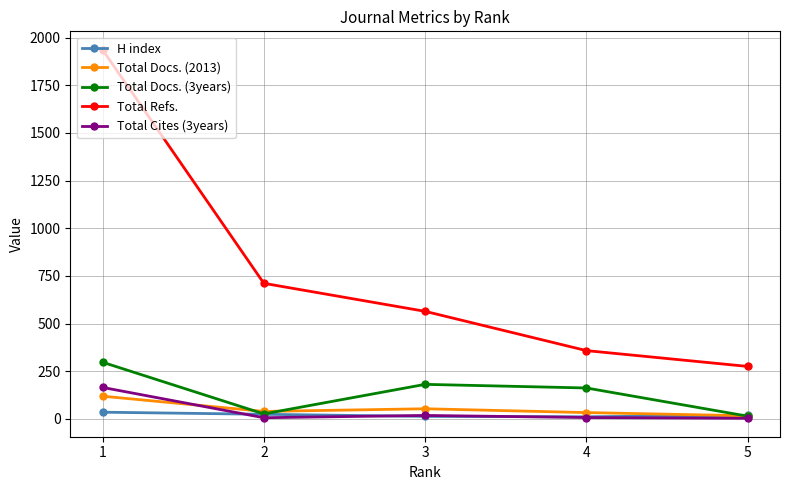

List the series in order of their peak value, lowest first.

H index, Total Docs. (2013), Total Cites (3years), Total Docs. (3years), Total Refs.